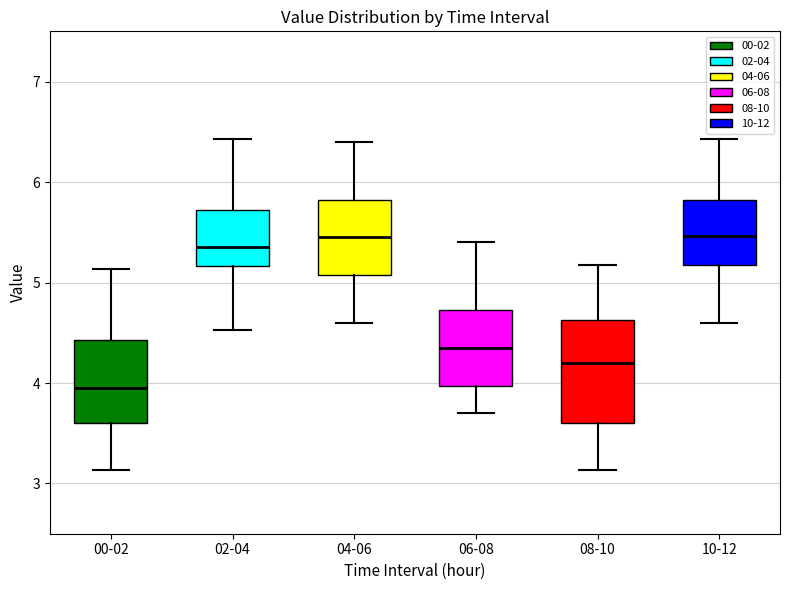

Which box is the tallest, from its lower edge to its upper edge?

08-10